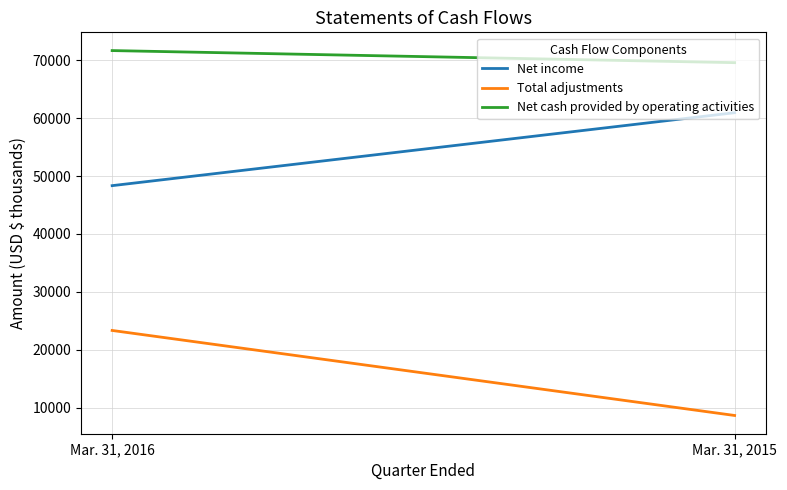

List the labels in order of Net income value, largest first.

Mar. 31, 2015, Mar. 31, 2016